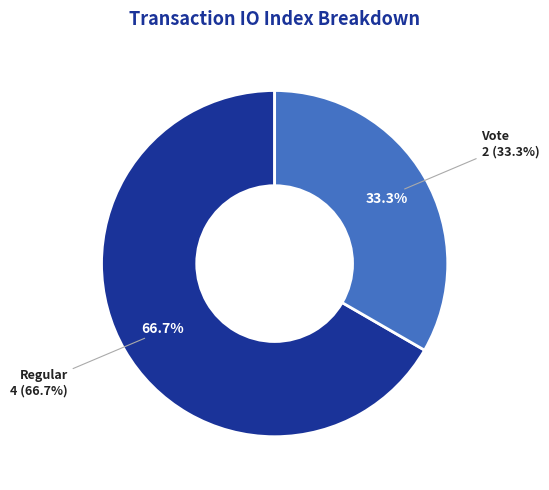

Does Vote represent more than half of the total?

No